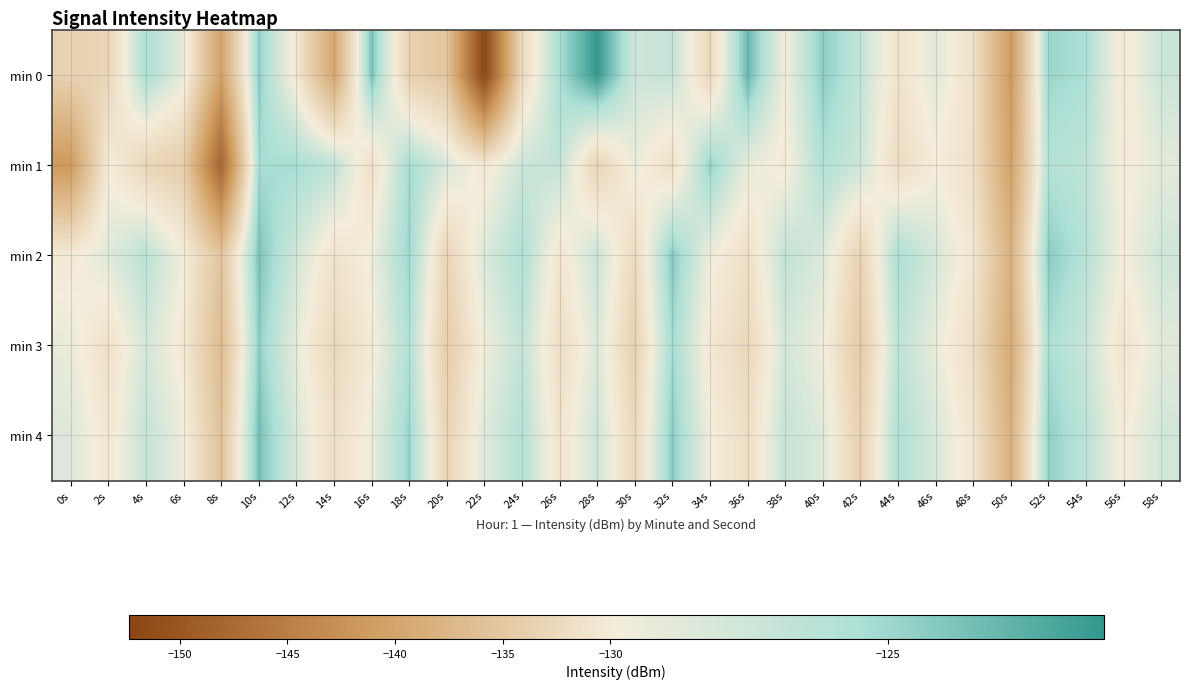

What is the difference between the highest and lowest values at 58s?

1.4